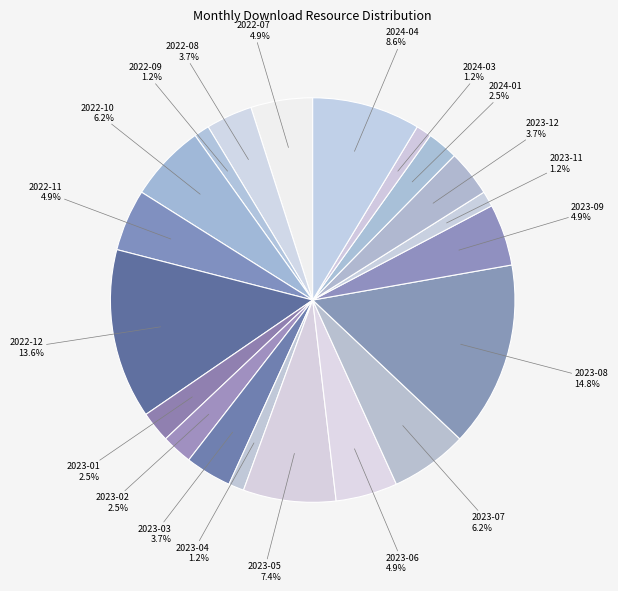

To the nearest percent, what is the difference between the largest and smallest slice percentages?

14%